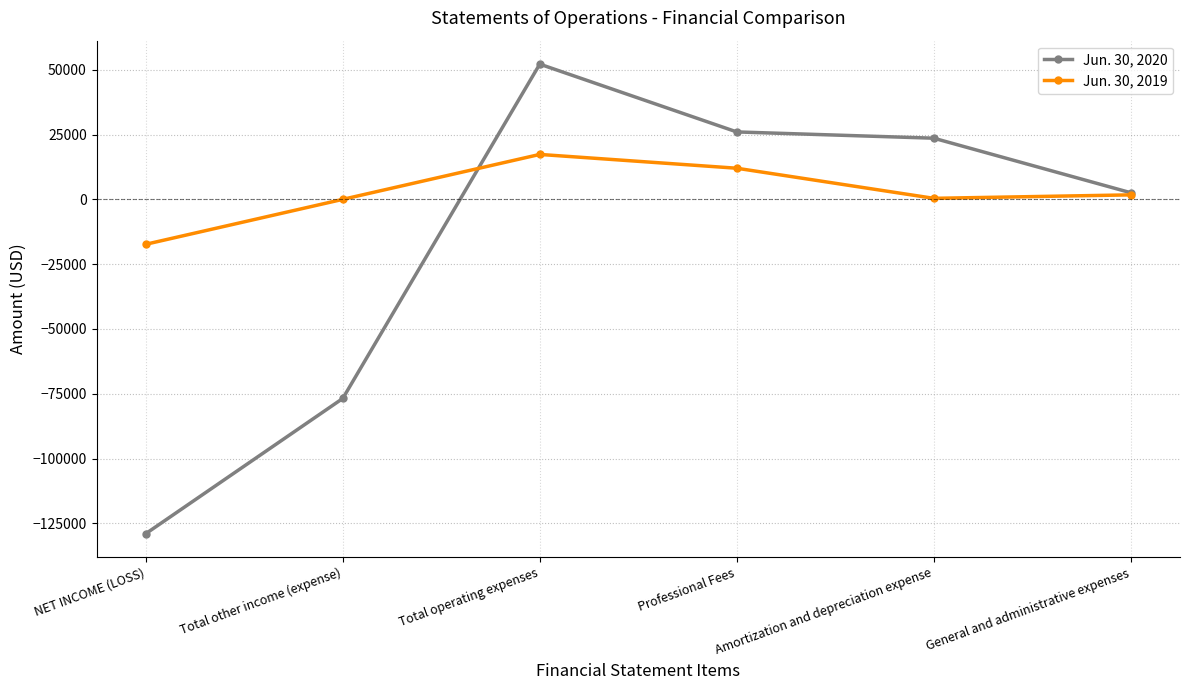

Is this an area chart (filled region under the line)?

No